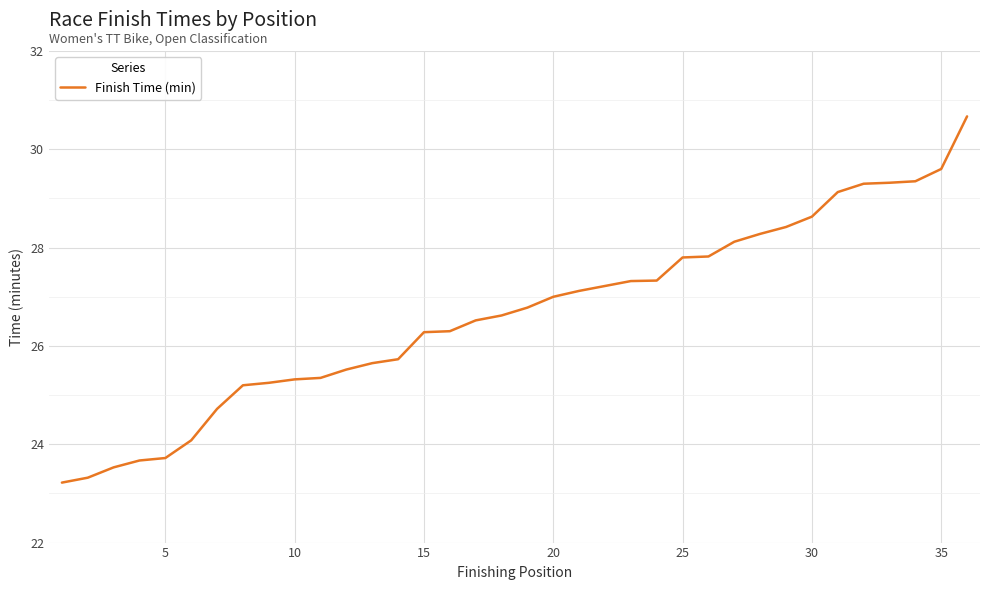

What is the smallest value displayed?

23.2